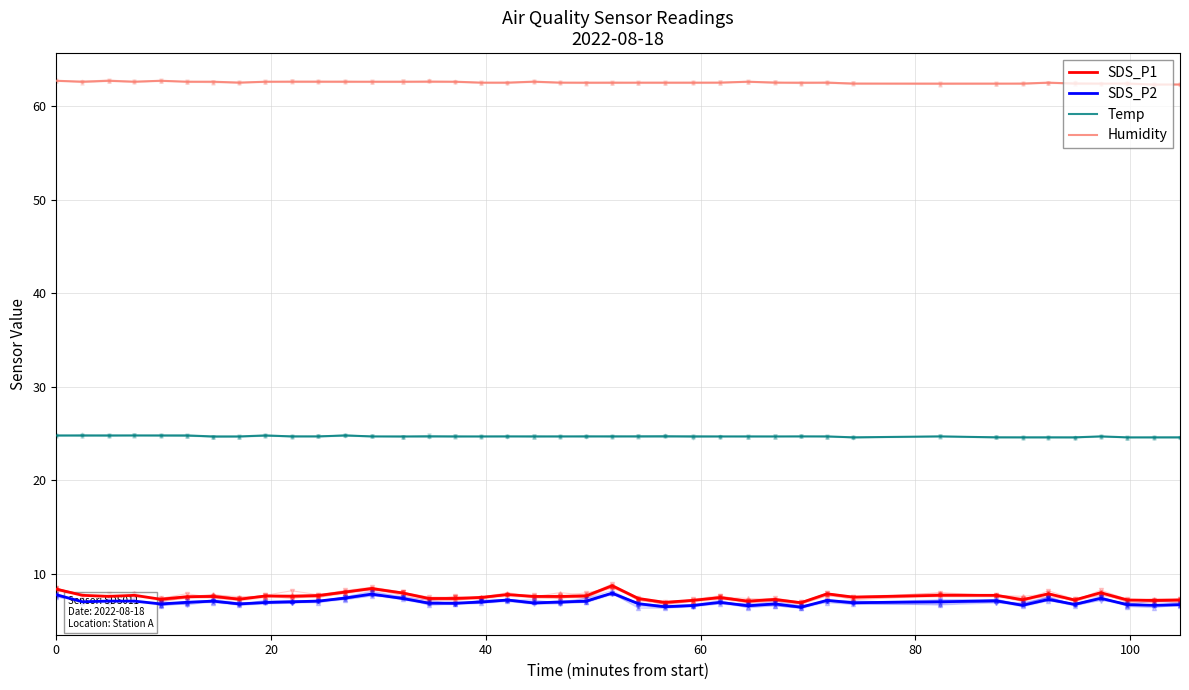

True or false: SDS_P1 and Humidity intersect in this chart.

False